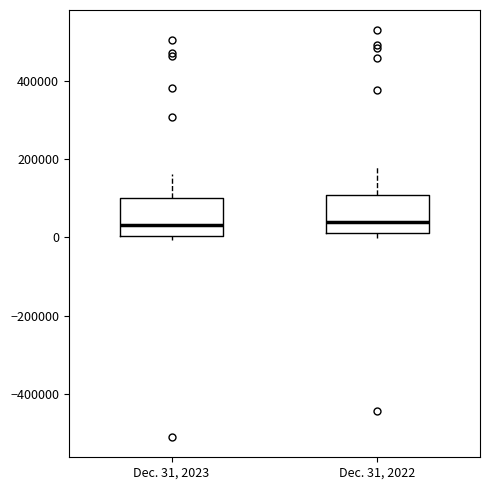

Reading left to right, read every box against the y-axis: the position of its median line, the range the box covers, and the ends of its whiskers. The values are not printed on the chart, so give them approximately, as read against the axis.

Dec. 31, 2023: median 40000, box 0 to 100000, whiskers 0 (just below the box's lower edge) to 160000
Dec. 31, 2022: median 40000, box 20000 to 100000, whiskers 0 to 180000